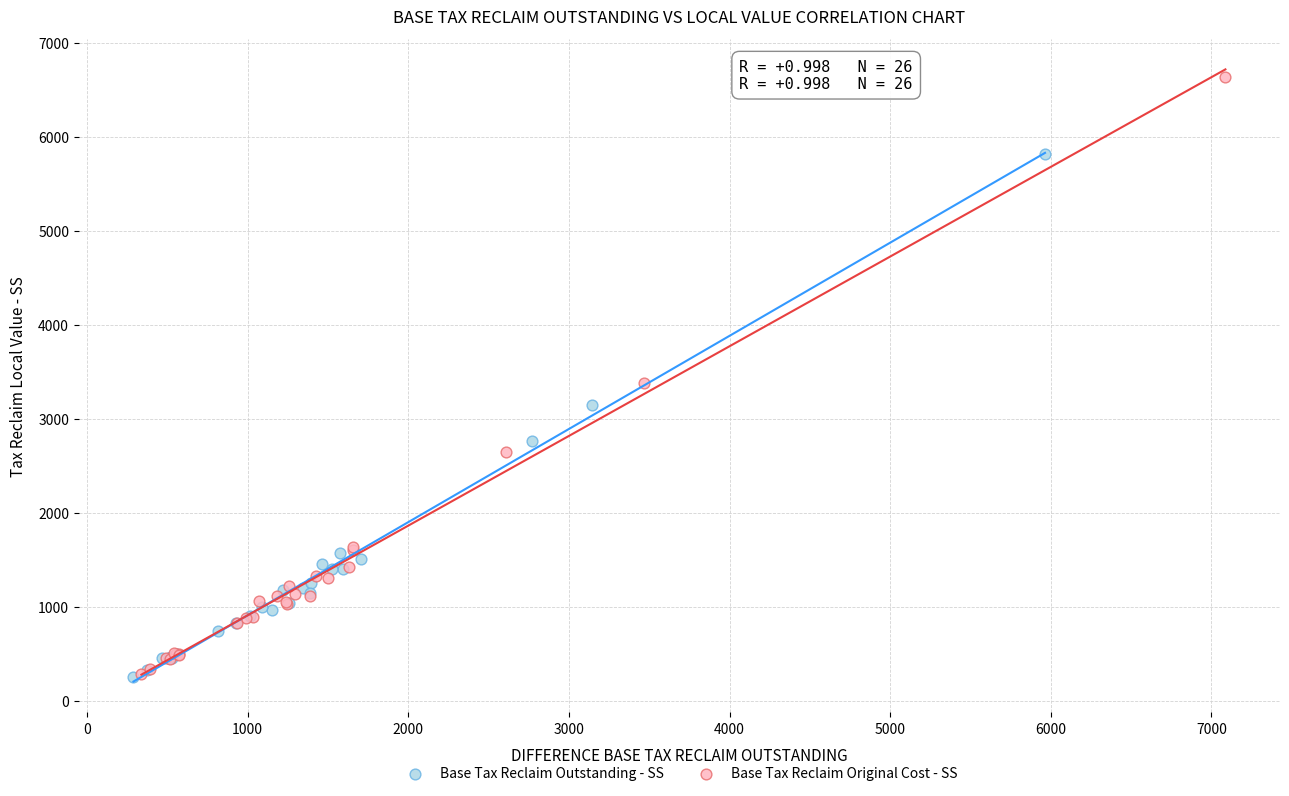

Which series reaches the maximum Y coordinate?

Base Tax Reclaim Original Cost - SS